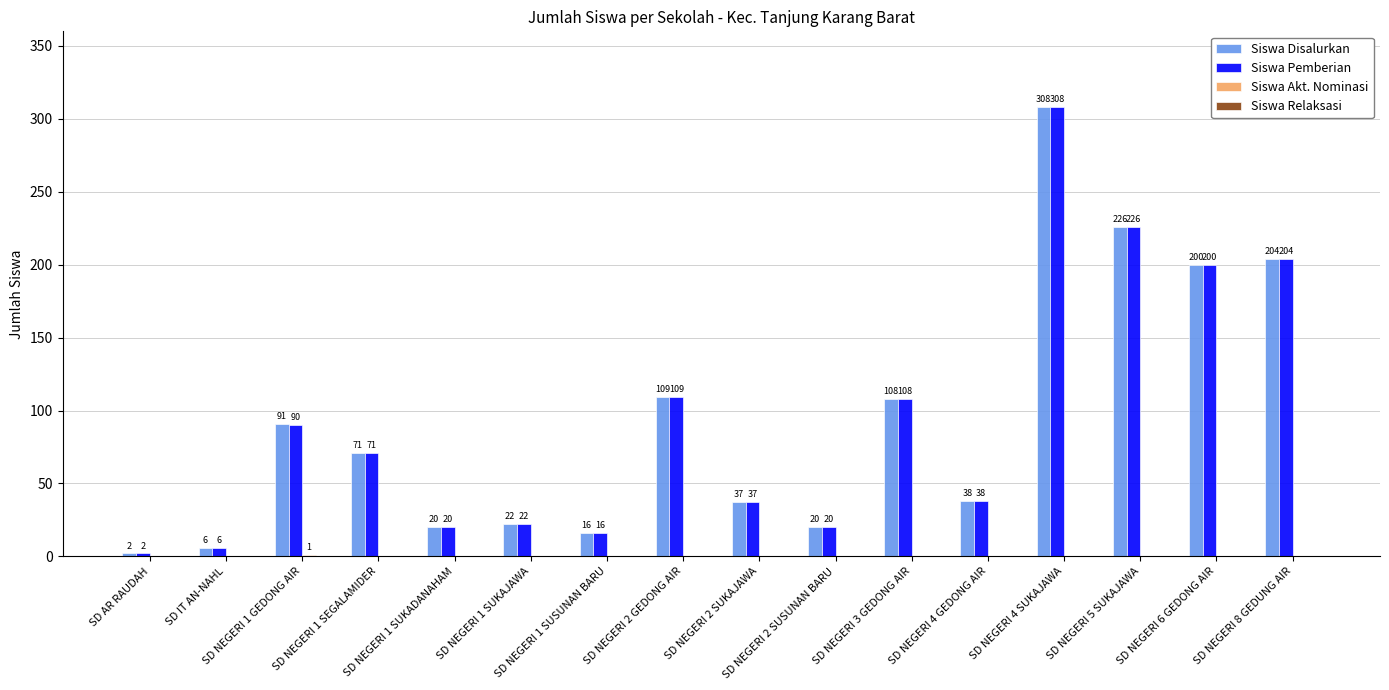

Read the Siswa Disalurkan value at SD NEGERI 2 SUKAJAWA, to the nearest 50.

50